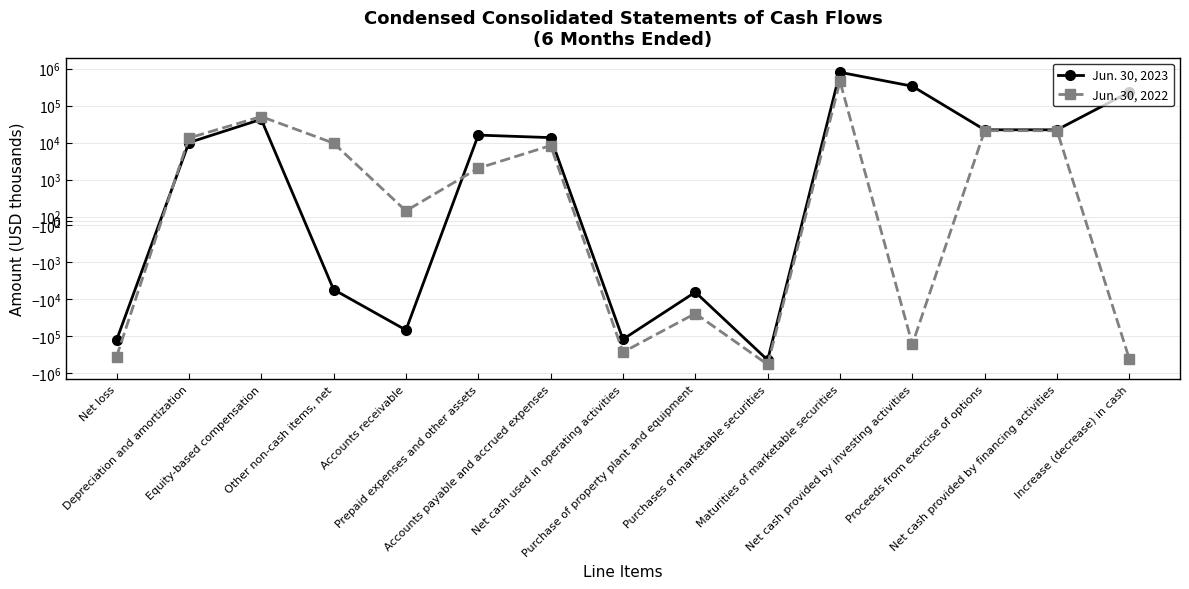

Rank the series at Prepaid expenses and other assets from highest to lowest value.

Jun. 30, 2023, Jun. 30, 2022